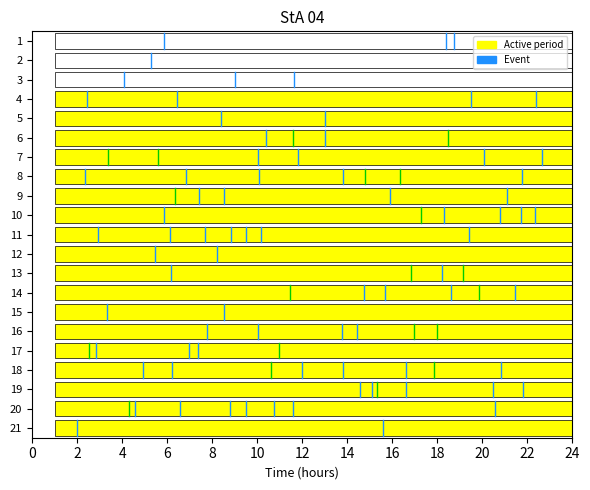

What is the sum of the values at 2 and 0?

36.0